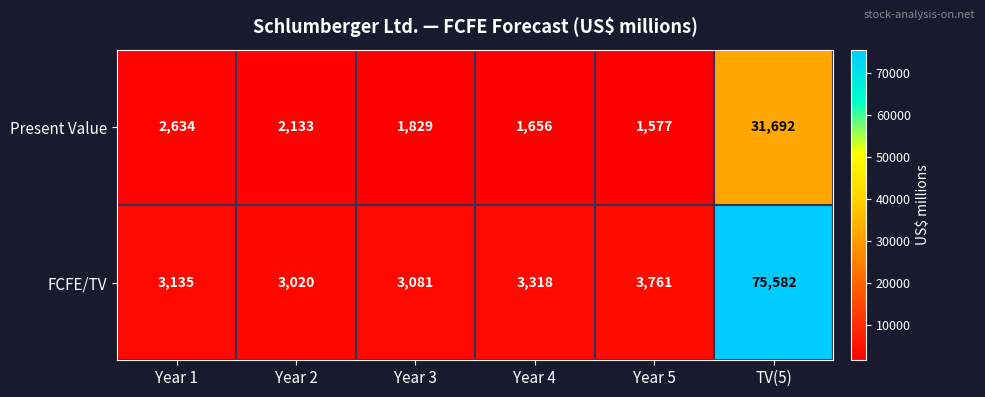

Which series has the largest total across all categories?

FCFE/TV